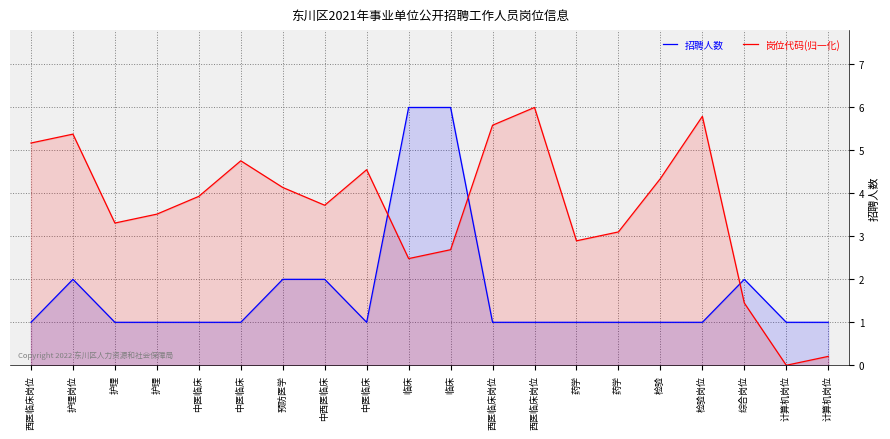

Reading right to left, extract all data points from this chart.

招聘人数: 1.0	1.0	2.0	1.0	1.0	1.0	1.0	1.0	1.0	6.0	6.0	1.0	2.0	2.0	1.0	1.0	1.0	1.0	2.0	1.0
岗位代码(归一化): 0.2	0.0	1.4	5.8	4.3	3.1	2.9	6.0	5.6	2.7	2.5	4.6	3.7	4.1	4.8	3.9	3.5	3.3	5.4	5.2